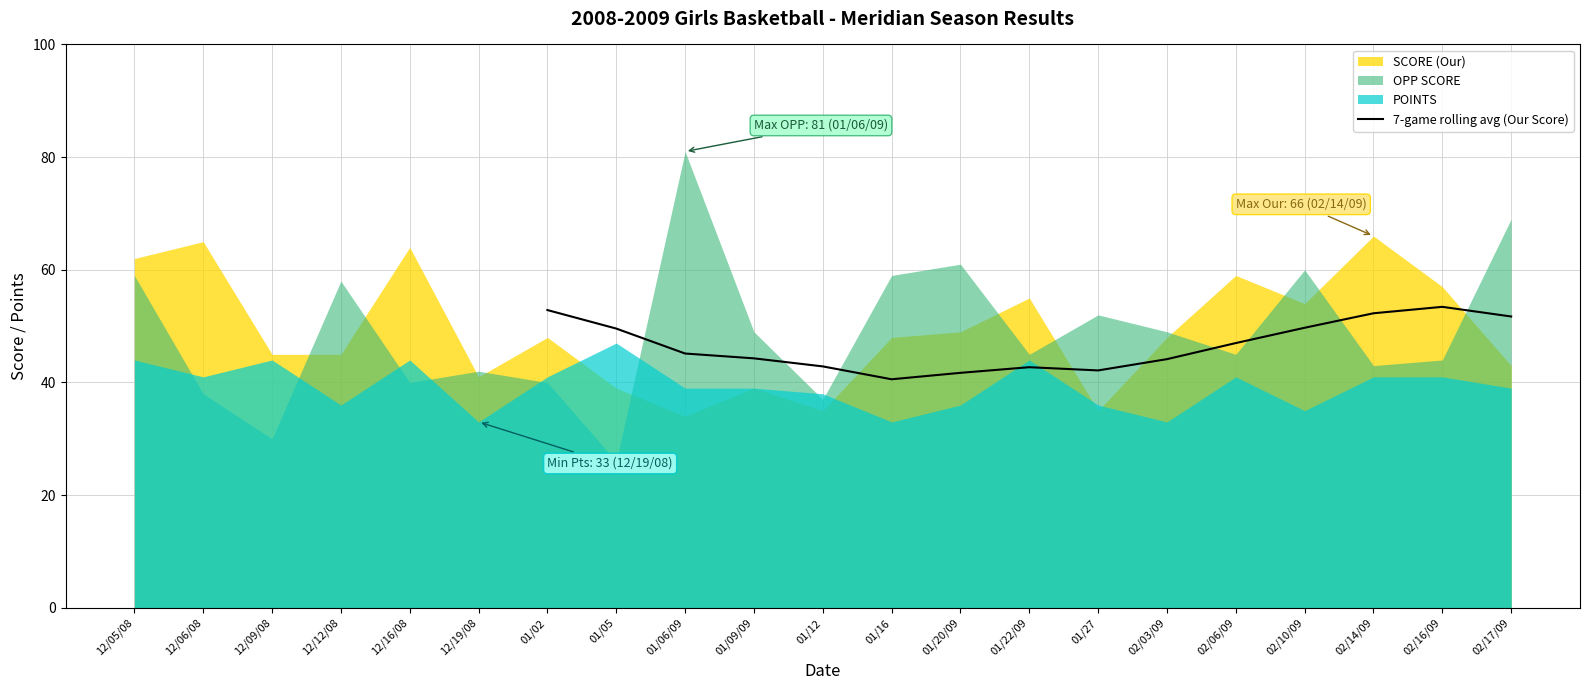

Is it true that 7-game rolling avg (Our Score) equals 47.0 at 02/06/09?

True